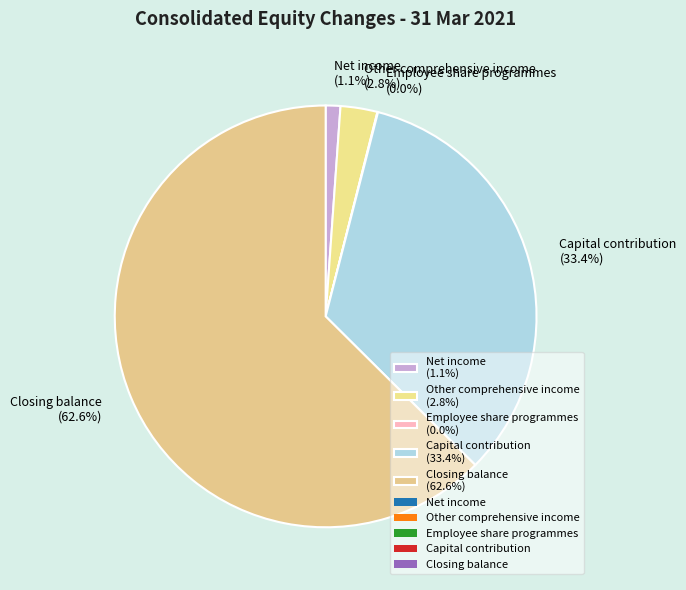

Does any single category account for the majority?

Yes